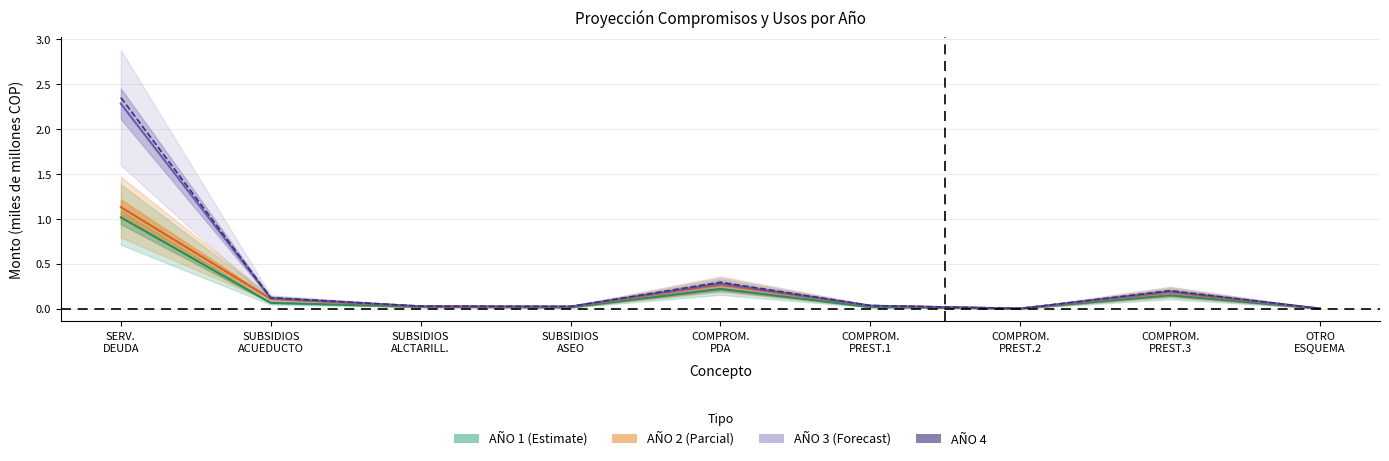

Reading left to right, extract all data points from this chart.

AÑO 1 (Estimate): SERV.
DEUDA=1.0	SUBSIDIOS
ACUEDUCTO=0.1	SUBSIDIOS
ALCTARILL.=0.0	SUBSIDIOS
ASEO=0.0	COMPROM.
PDA=0.2	COMPROM.
PREST.1=0.0	COMPROM.
PREST.2=0.0	COMPROM.
PREST.3=0.1	OTRO
ESQUEMA=0.0
AÑO 2 (Parcial): SERV.
DEUDA=1.1	SUBSIDIOS
ACUEDUCTO=0.1	SUBSIDIOS
ALCTARILL.=0.0	SUBSIDIOS
ASEO=0.0	COMPROM.
PDA=0.3	COMPROM.
PREST.1=0.0	COMPROM.
PREST.2=0.0	COMPROM.
PREST.3=0.2	OTRO
ESQUEMA=0.0
AÑO 3 (Forecast): SERV.
DEUDA=2.3	SUBSIDIOS
ACUEDUCTO=0.1	SUBSIDIOS
ALCTARILL.=0.0	SUBSIDIOS
ASEO=0.0	COMPROM.
PDA=0.3	COMPROM.
PREST.1=0.0	COMPROM.
PREST.2=0.0	COMPROM.
PREST.3=0.2	OTRO
ESQUEMA=0.0
AÑO 4: SERV.
DEUDA=2.3	SUBSIDIOS
ACUEDUCTO=0.1	SUBSIDIOS
ALCTARILL.=0.0	SUBSIDIOS
ASEO=0.0	COMPROM.
PDA=0.3	COMPROM.
PREST.1=0.0	COMPROM.
PREST.2=0.0	COMPROM.
PREST.3=0.2	OTRO
ESQUEMA=0.0